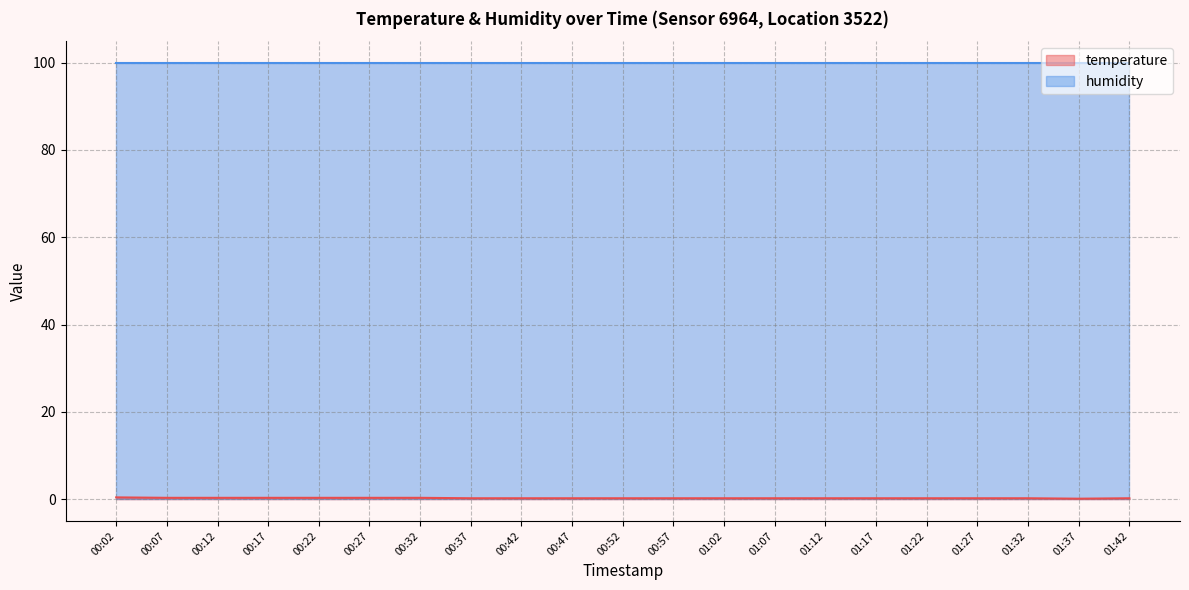

What is the approximate value at 01:02?

0.2